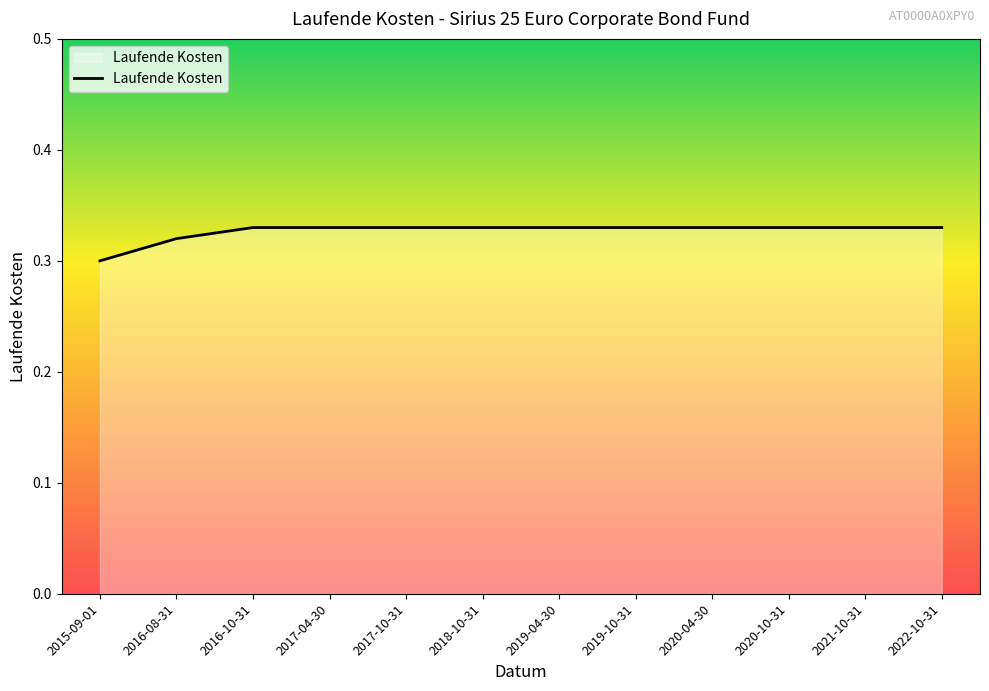

Where is the data nearest to the value 0?

2015-09-01